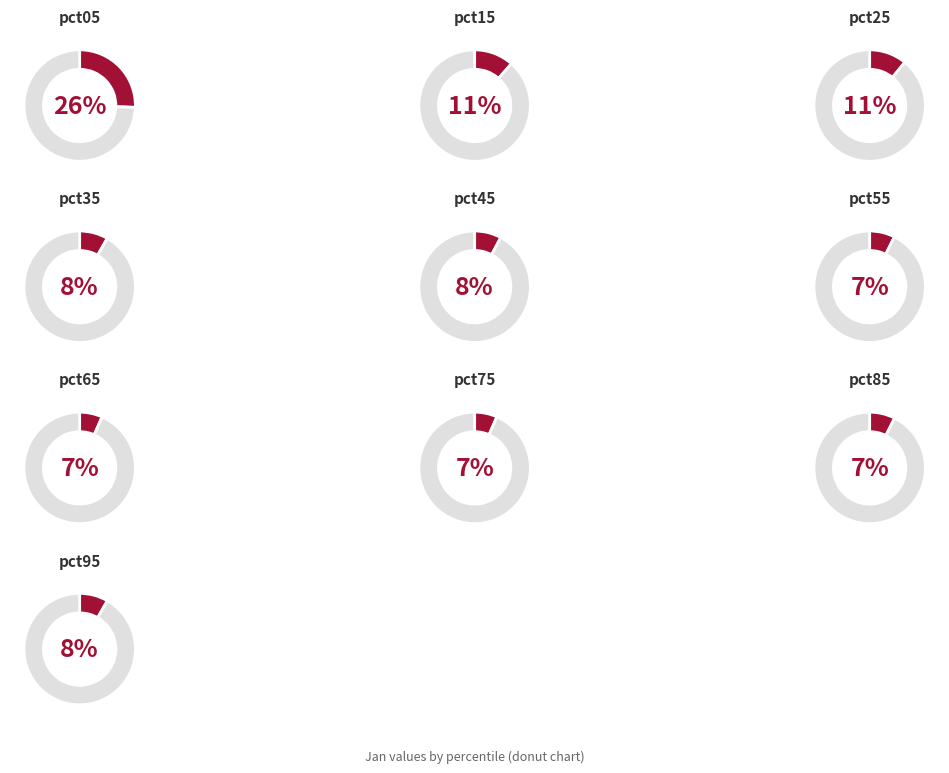

How many slices are in this pie chart?

10